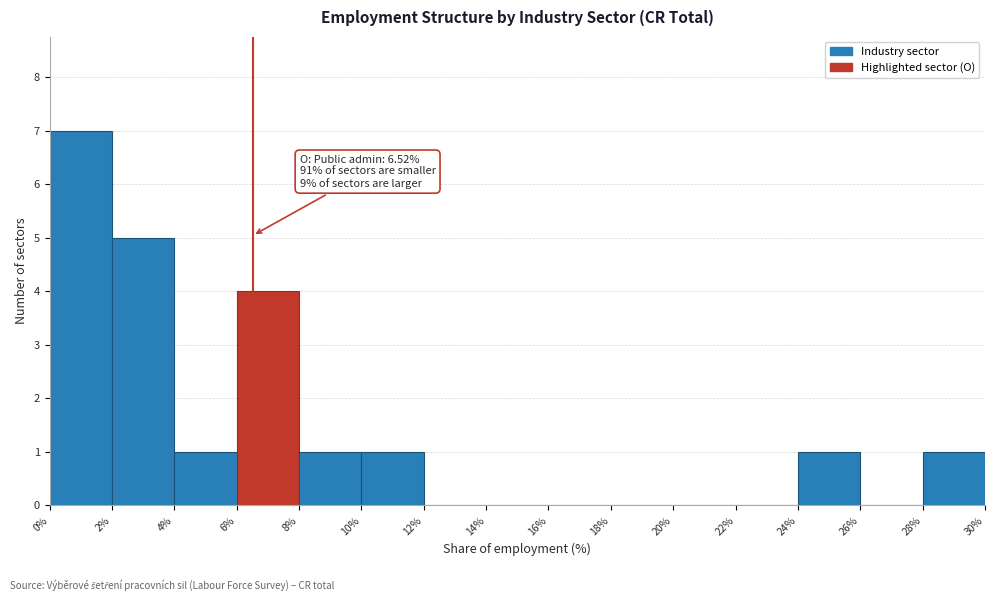

Which range on the x-axis has the tallest bar?

0% to 2%